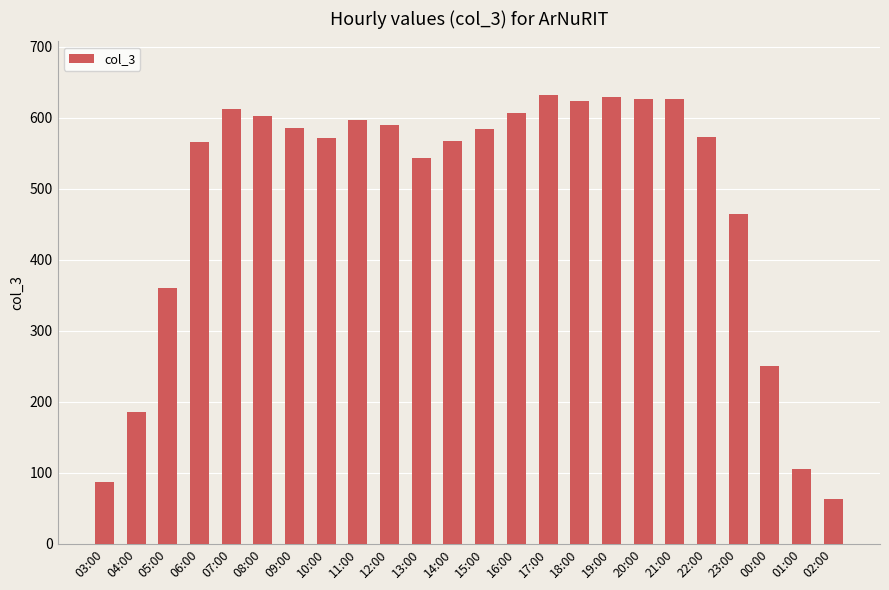

What is the change in value from 04:00 to 19:00?

+444